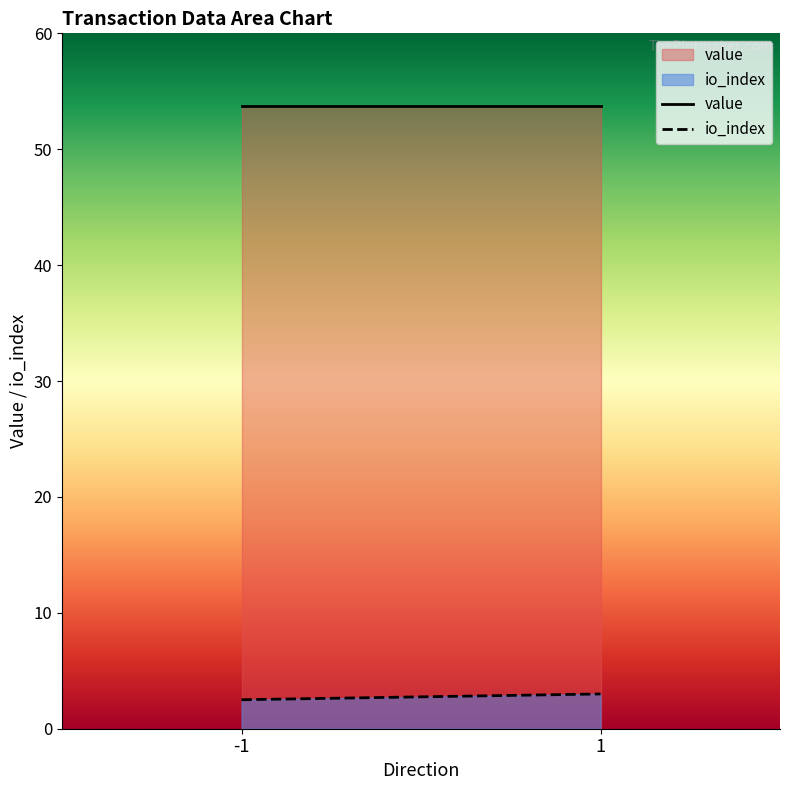

Rank the series by their average value, from highest to lowest.

value, io_index